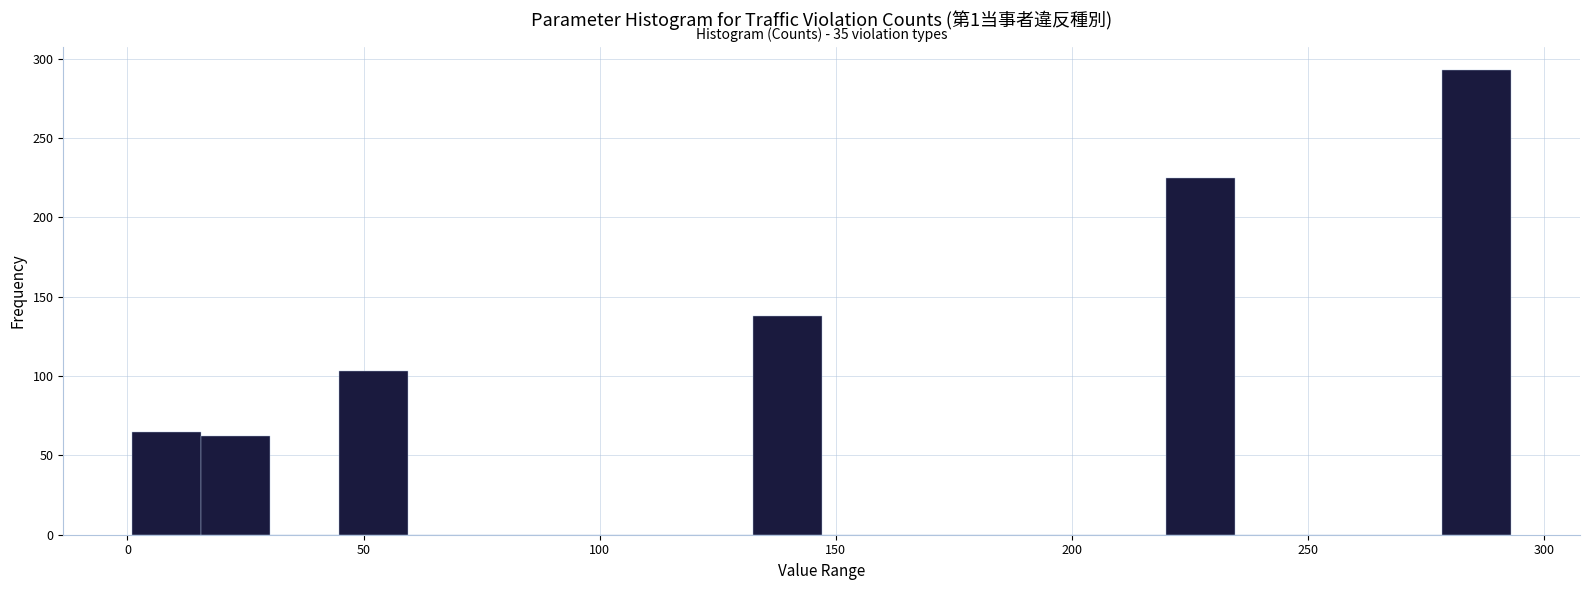

Around what value on the x-axis is the tallest bar? Give the approximate position of its centre, as read against the axis.

285